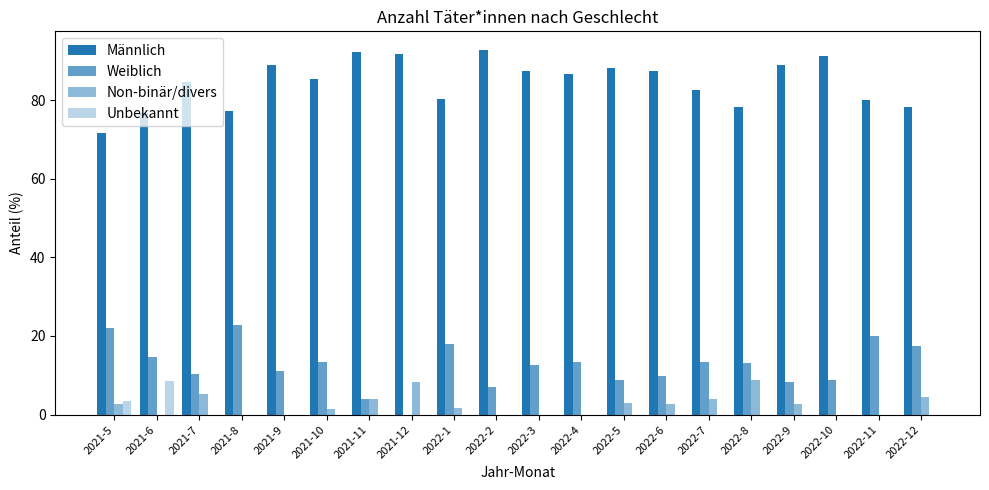

Does the chart contain stacked bars?

No